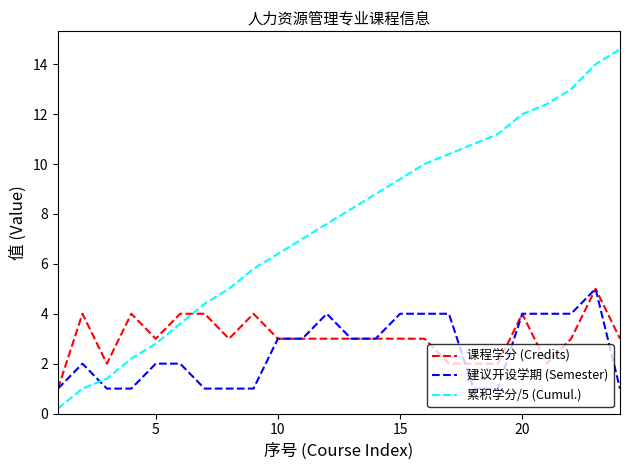

Which series has the widest spread of values?

累积学分/5 (Cumul.)